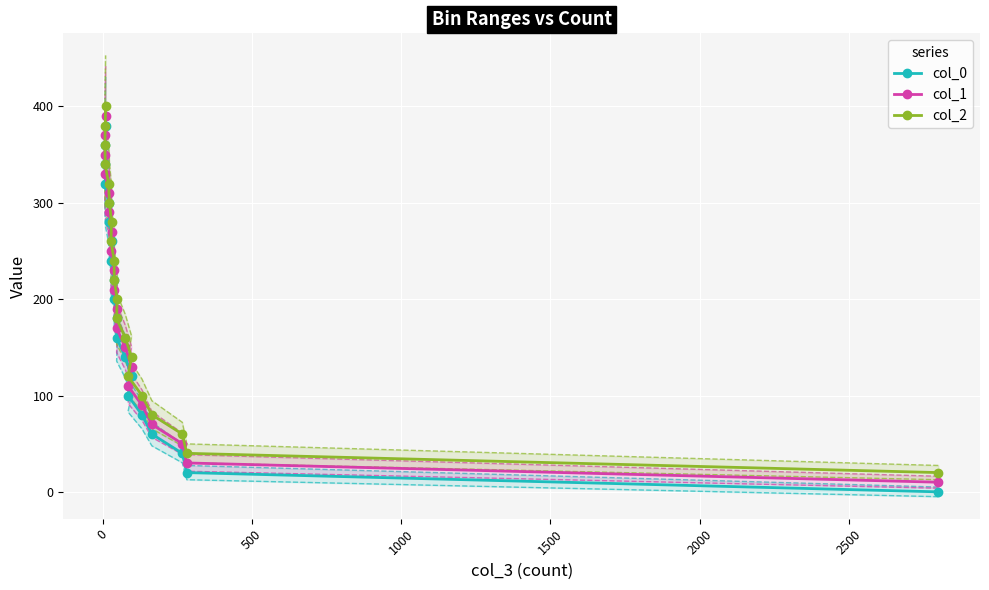

True or false: col_1 and col_2 cross at least once.

False